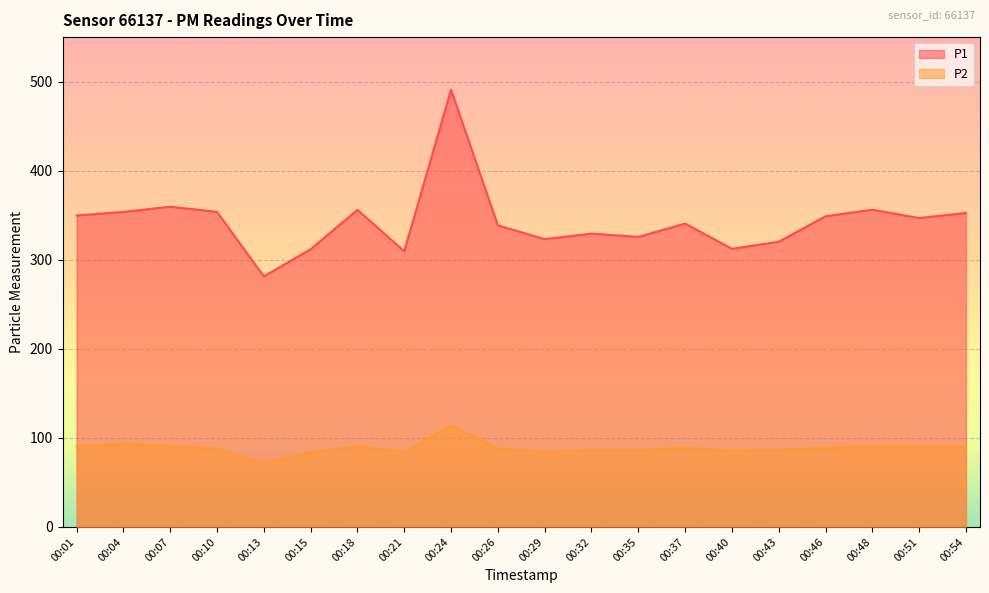

Which category has the highest value across all series?

00:24